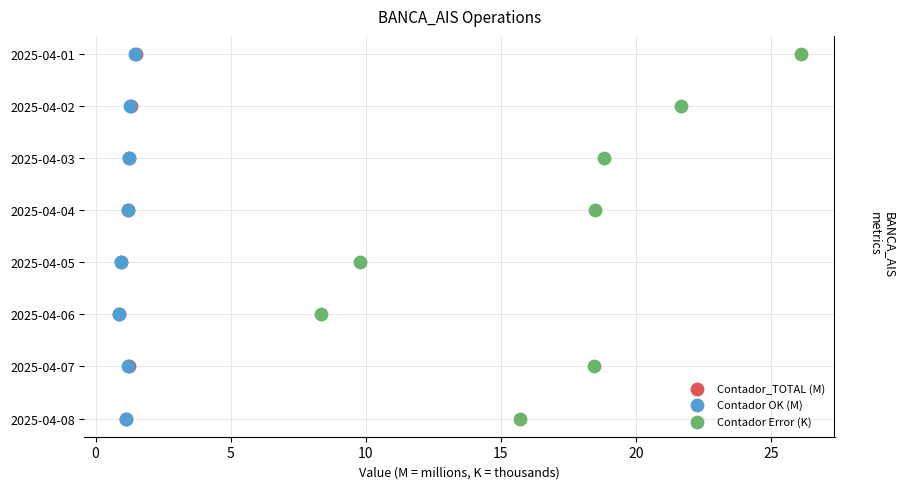

What are all the series names shown in the legend?

Contador_TOTAL (M), Contador OK (M), Contador Error (K)